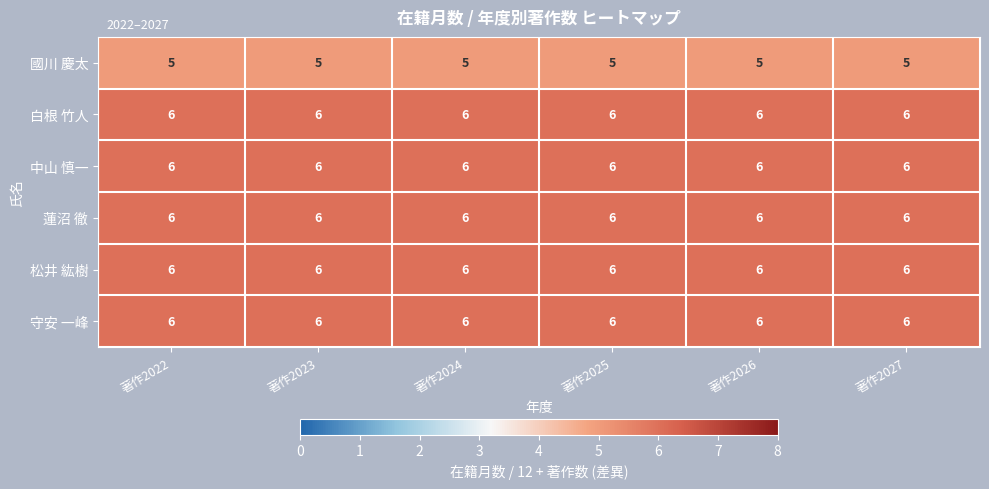

What is the total value across all series at 著作2024?

35